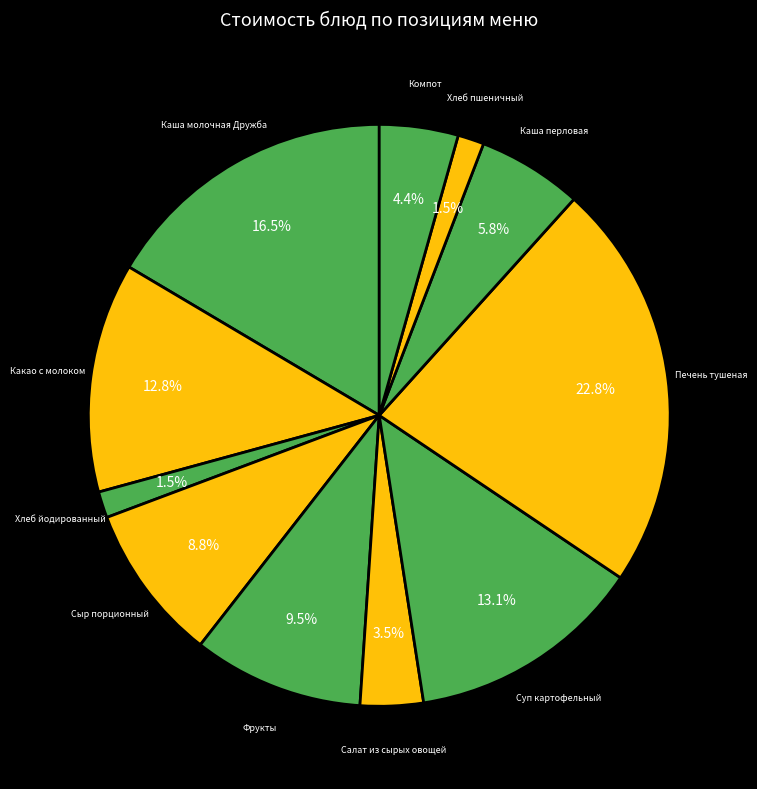

How many segments does this pie chart have?

11